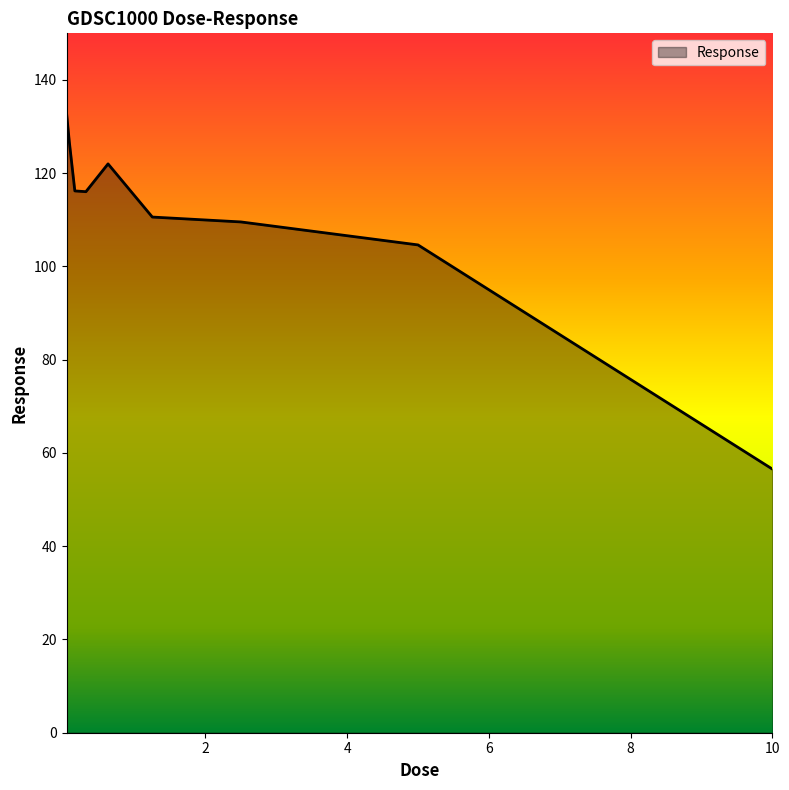

True or false: there are more than 2 points higher than both neighbors.

False